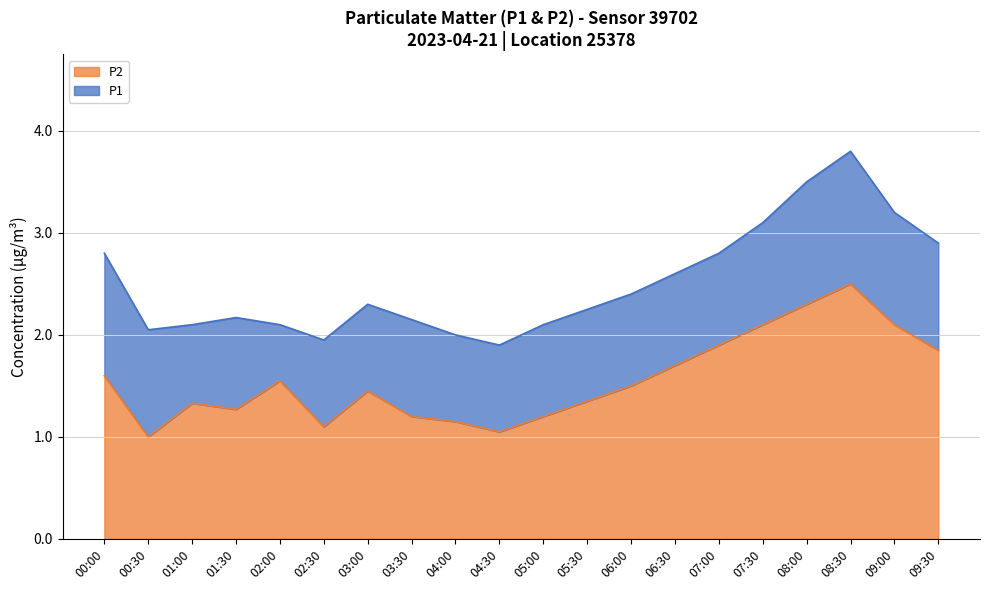

Count the number of categories in the chart.

20